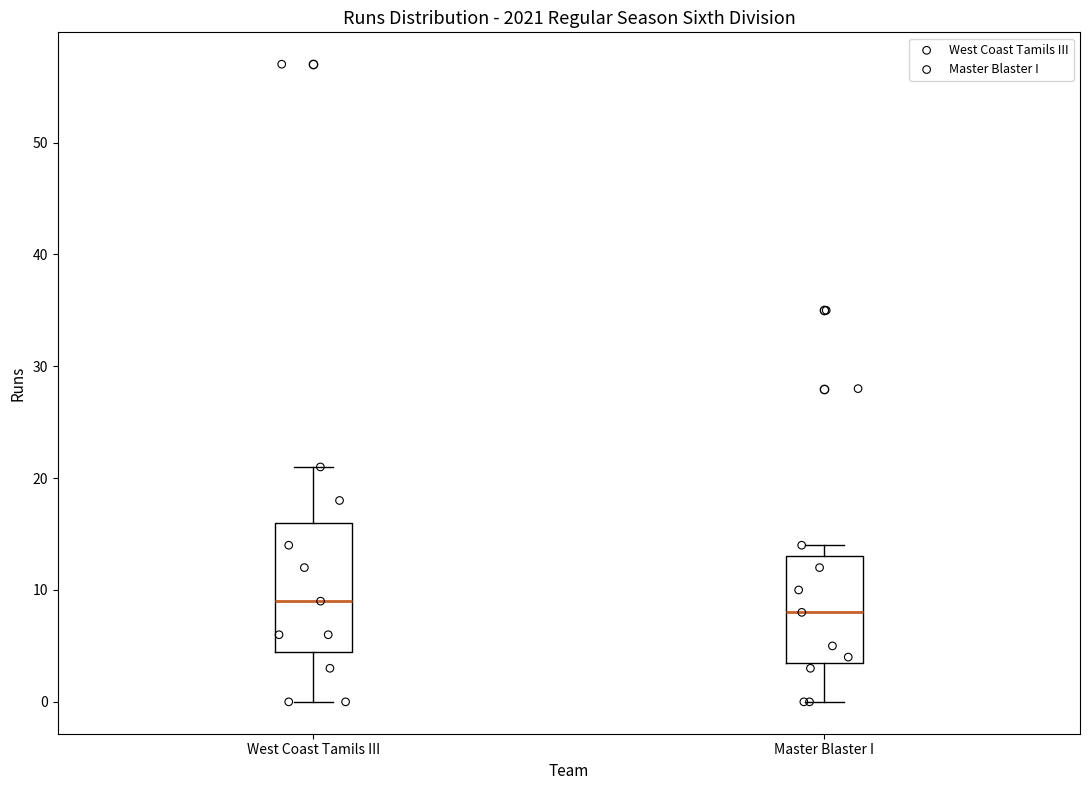

Which box has the lowest median line?

Master Blaster I